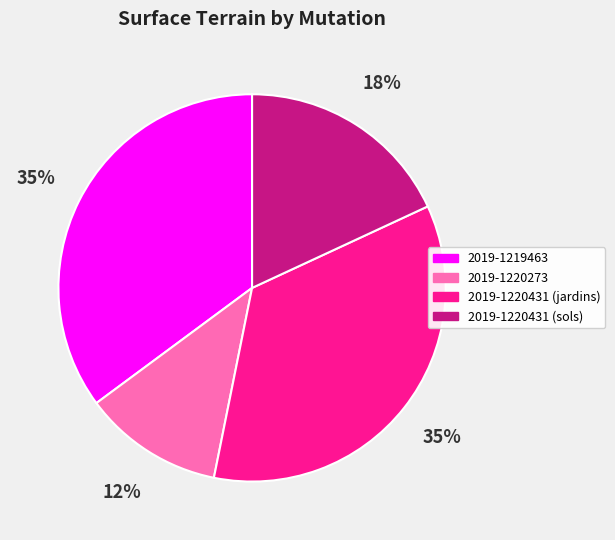

How many segments does this pie chart have?

4